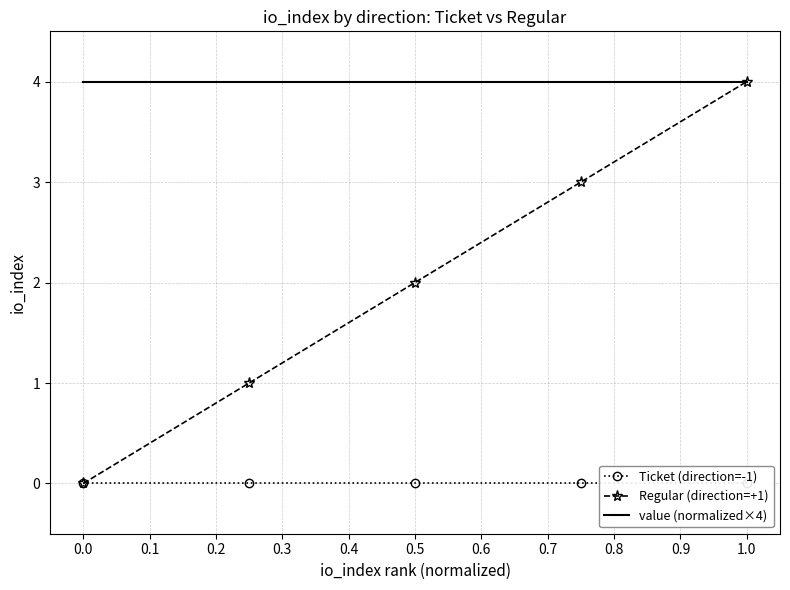

How many data points does each series have?

5